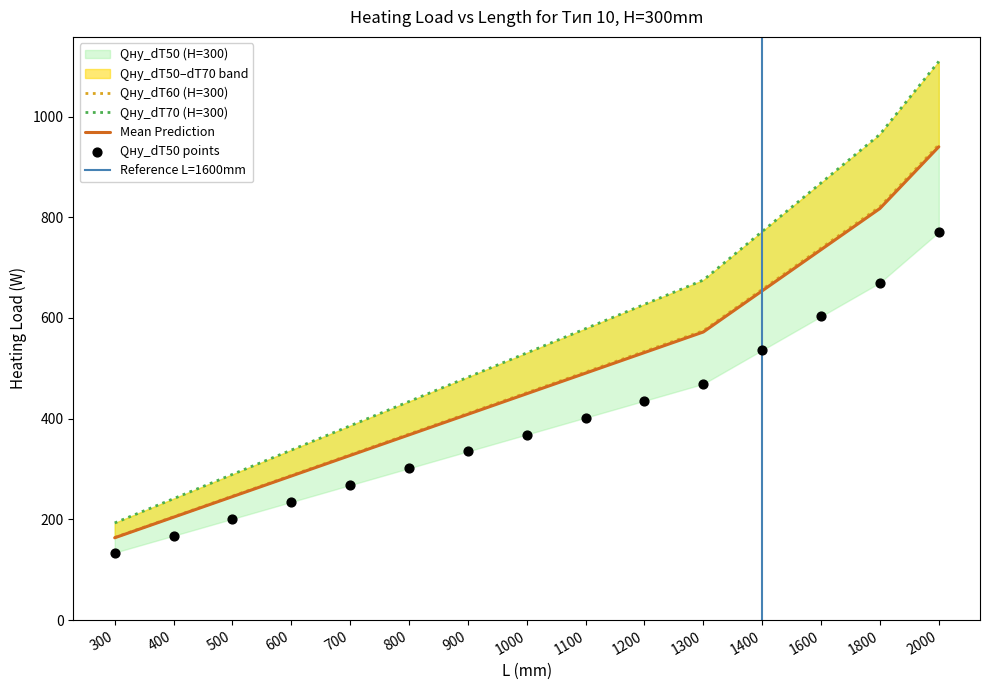

Which series contains the highest Y value?

Qну_dT70 (H=300)